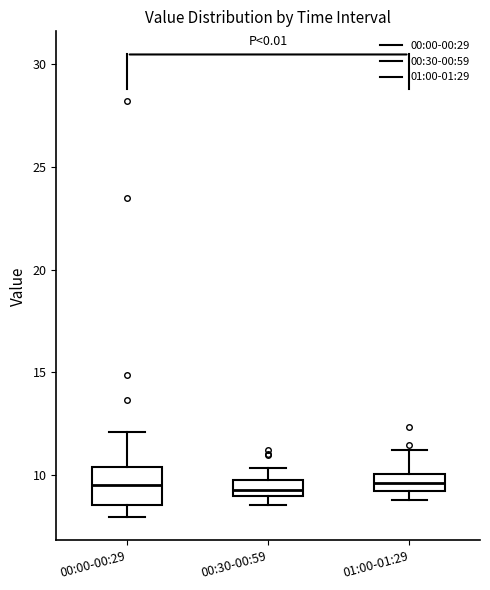

Reading left to right, read every box against the y-axis: the position of its median line, the range the box covers, and the ends of its whiskers. The values are not printed on the chart, so give them approximately, as read against the axis.

00:00-00:29: median 9.5, box 8.5 to 10.5, whiskers 8.0 to 12.0
00:30-00:59: median 9.5, box 9.0 to 10.0, whiskers 8.5 to 10.5
01:00-01:29: median 9.5, box 9.0 to 10.0, whiskers 9.0 (below the box's lower edge) to 11.0